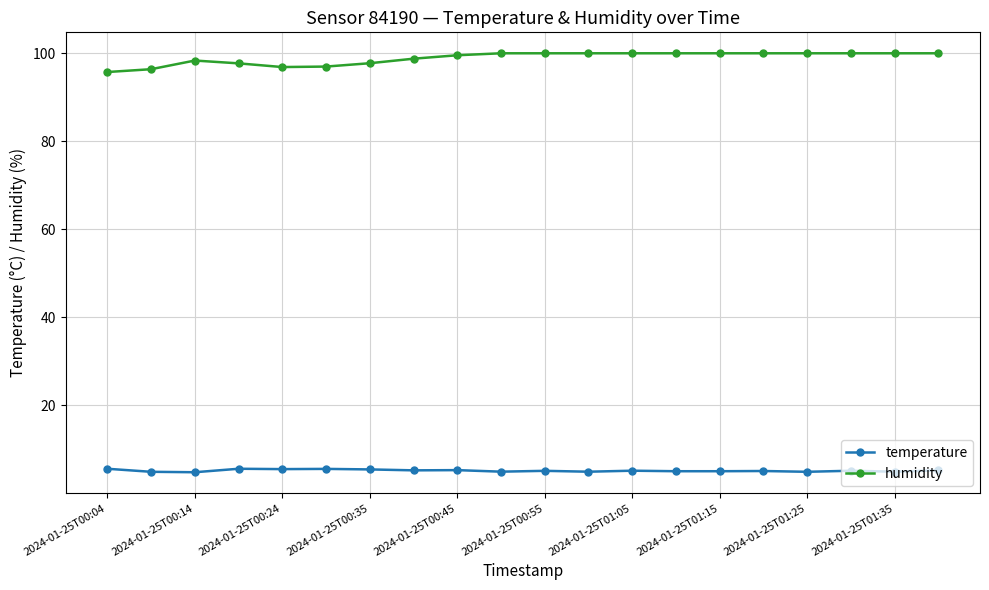

True or false: temperature and humidity intersect in this chart.

False